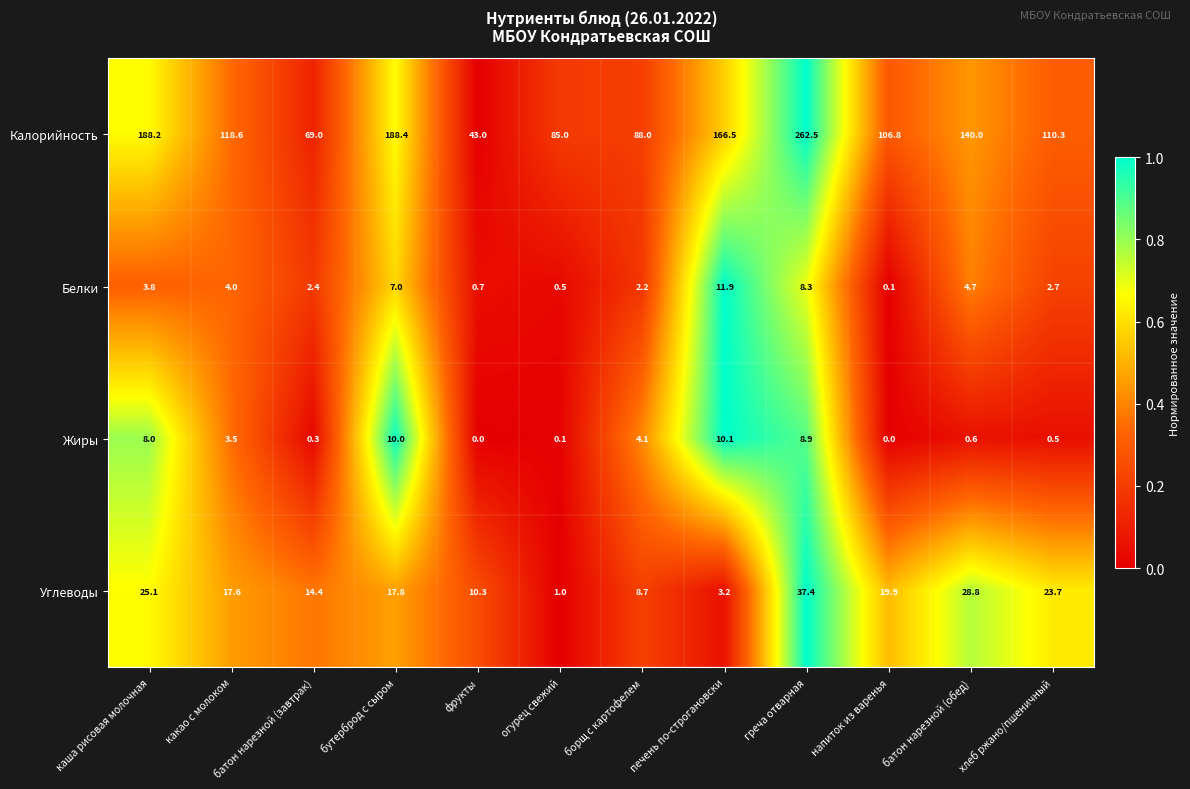

Which series has the largest total across all categories?

Калорийность